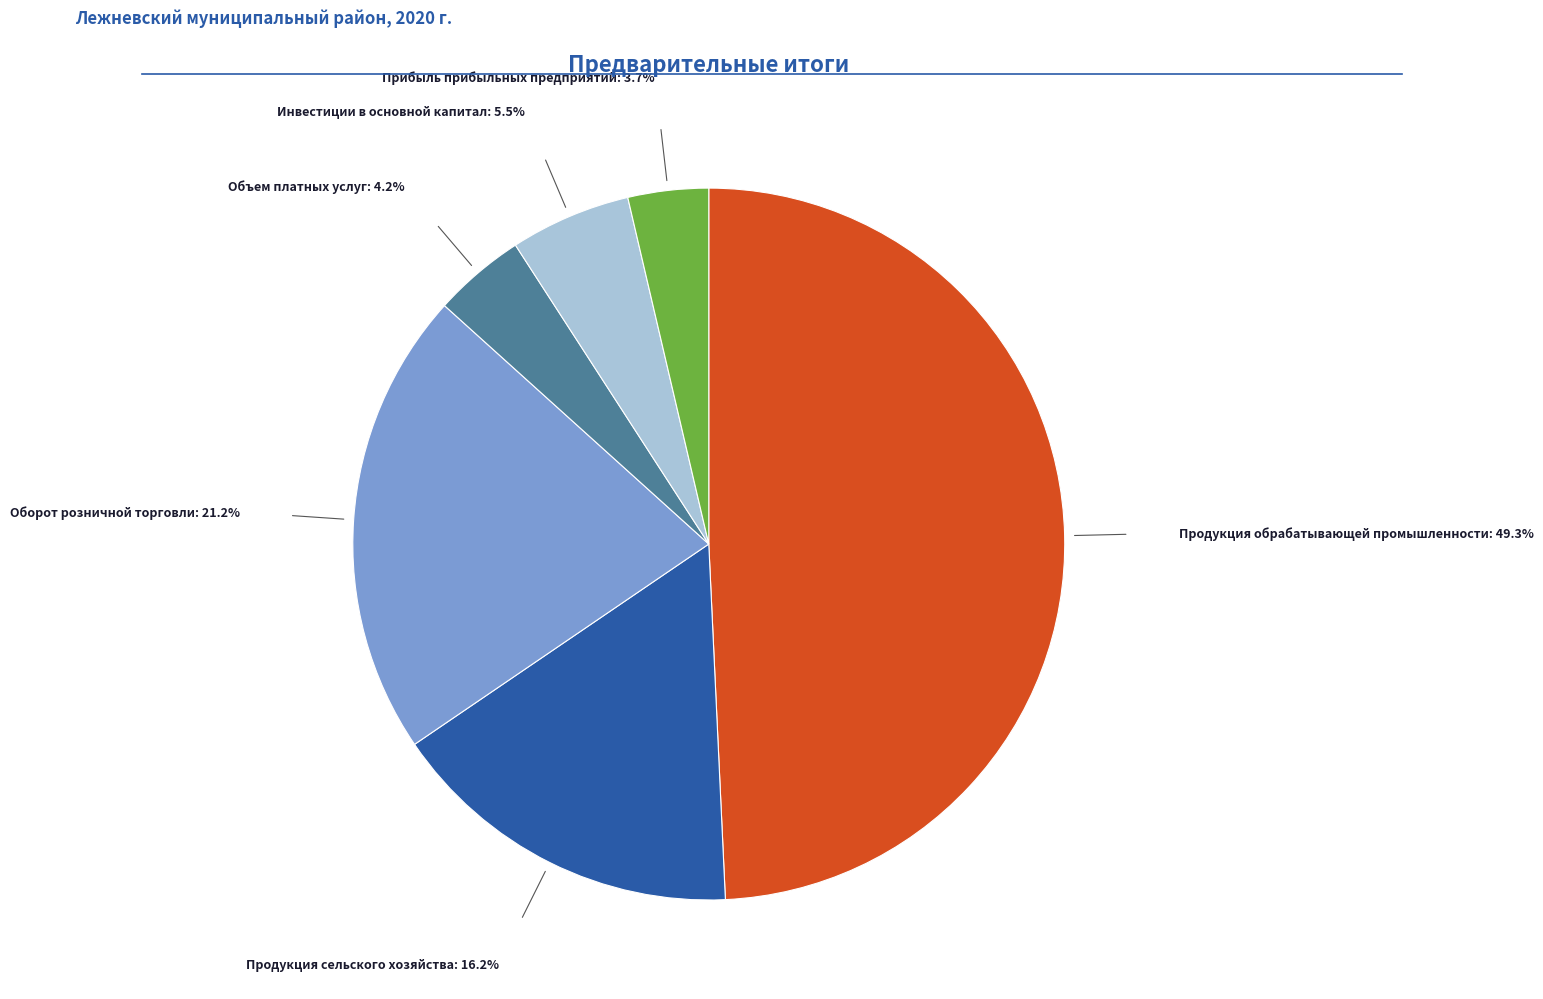

Is there any slice that represents more than half of the pie?

No